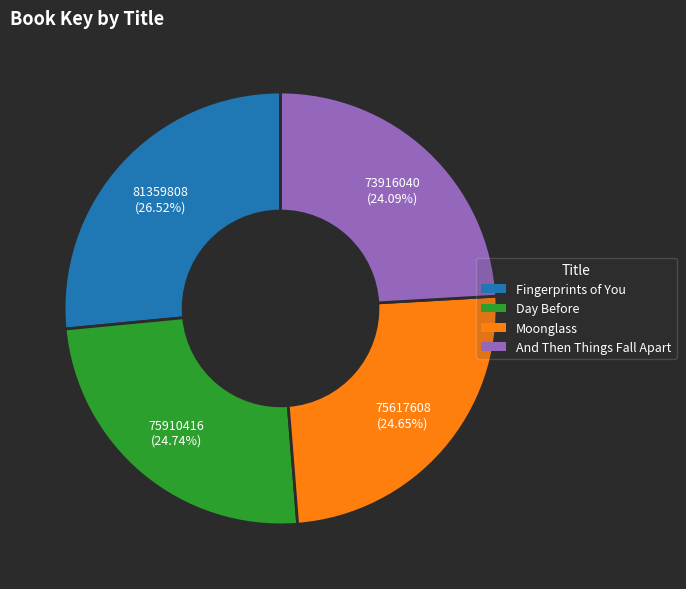

How many segments does this pie chart have?

4